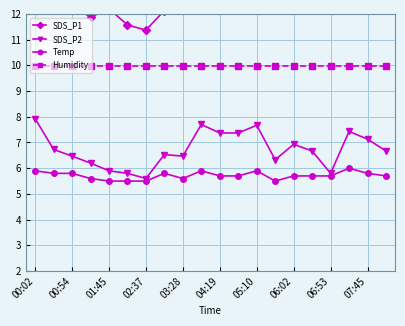

What is the greatest value displayed?

16.9